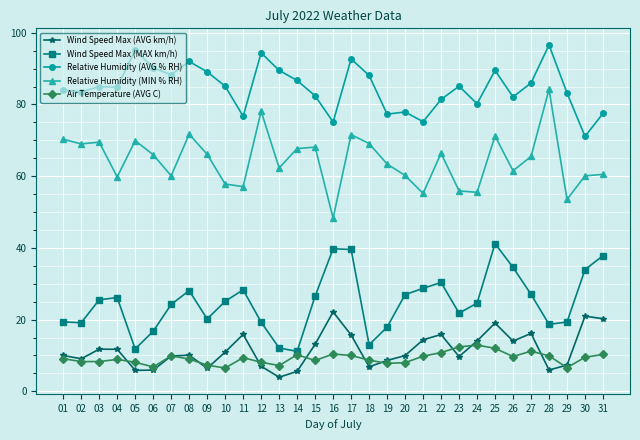

How many lines are shown in the chart?

5